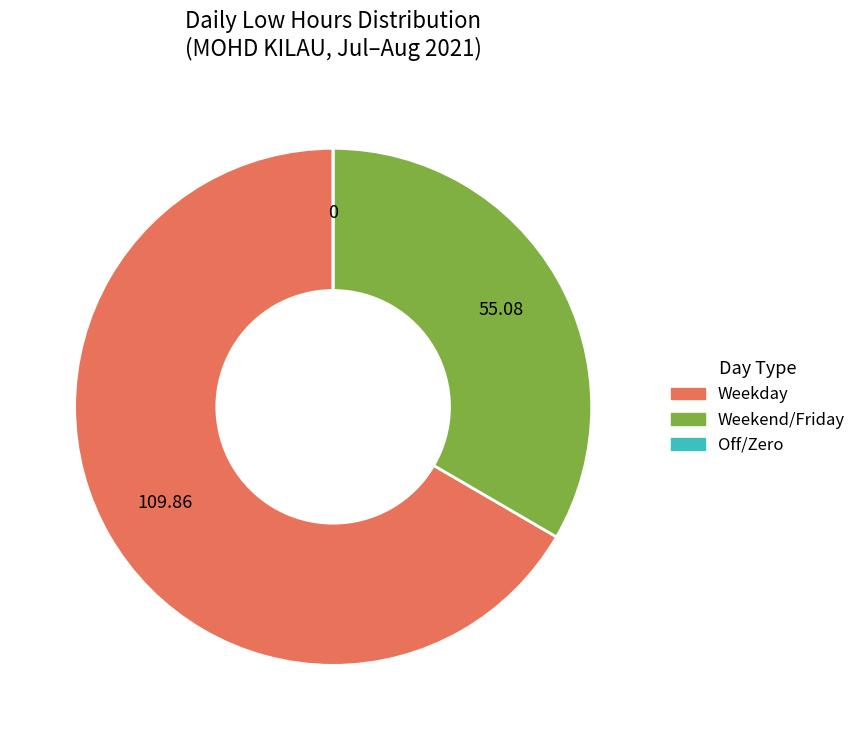

Is there a majority slice in this chart?

Yes